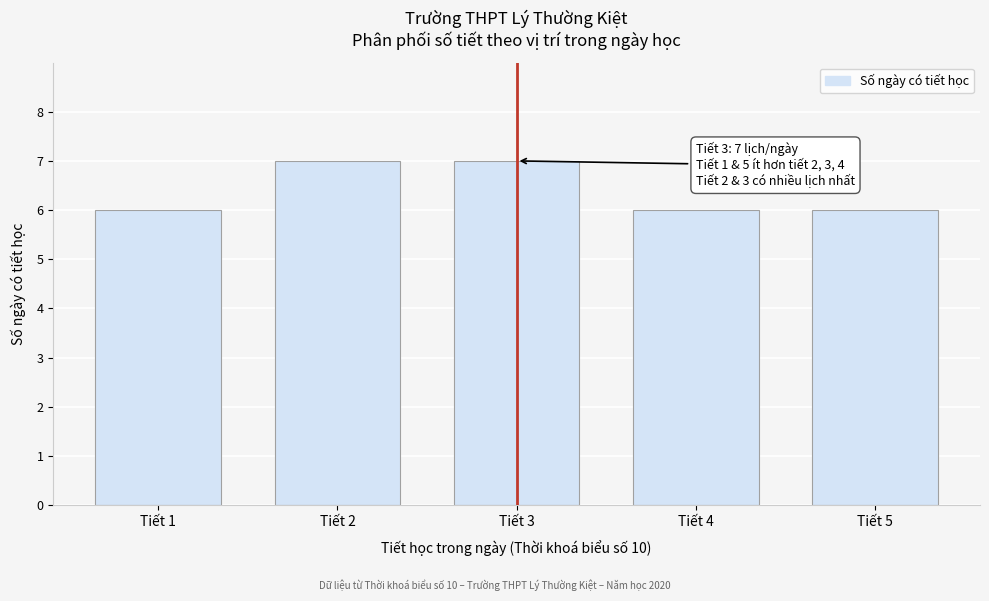

Reading left to right, what are all the values shown in this chart?

Tiết 1=6	Tiết 2=7	Tiết 3=7	Tiết 4=6	Tiết 5=6